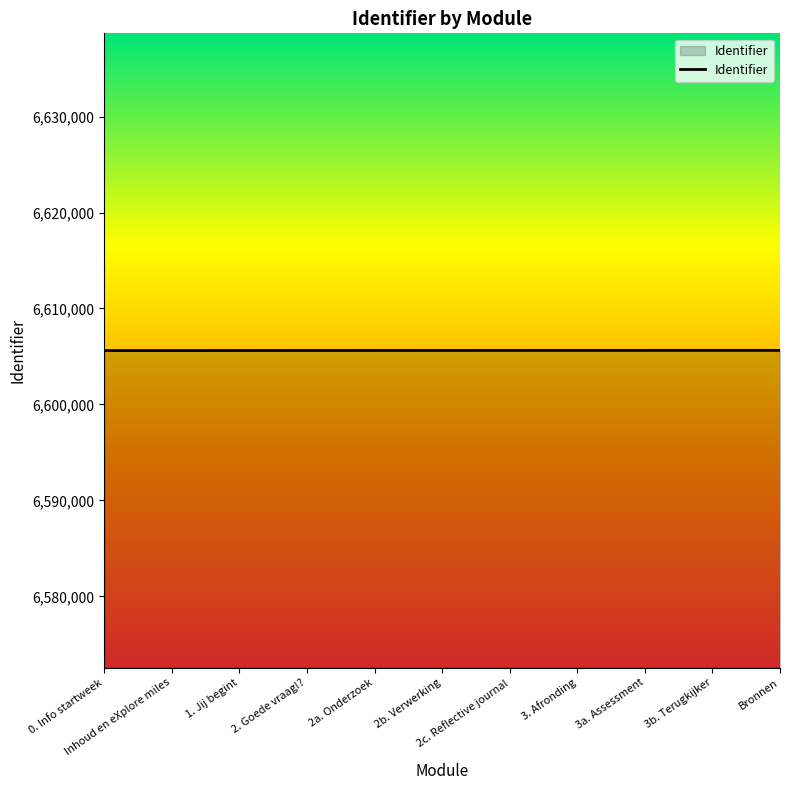

What is the maximum value shown in the chart?

6605637